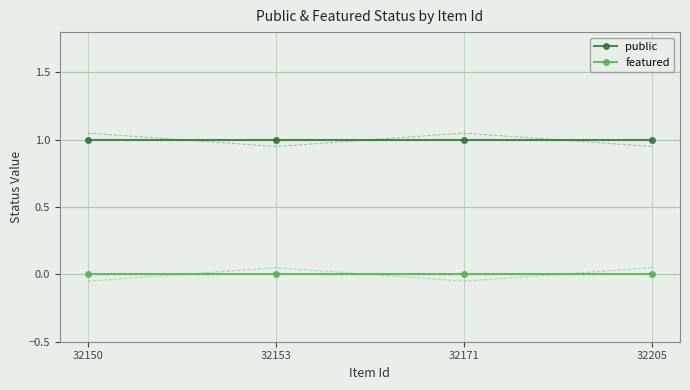

Rank the categories by featured value from highest to lowest.

32150, 32153, 32171, 32205